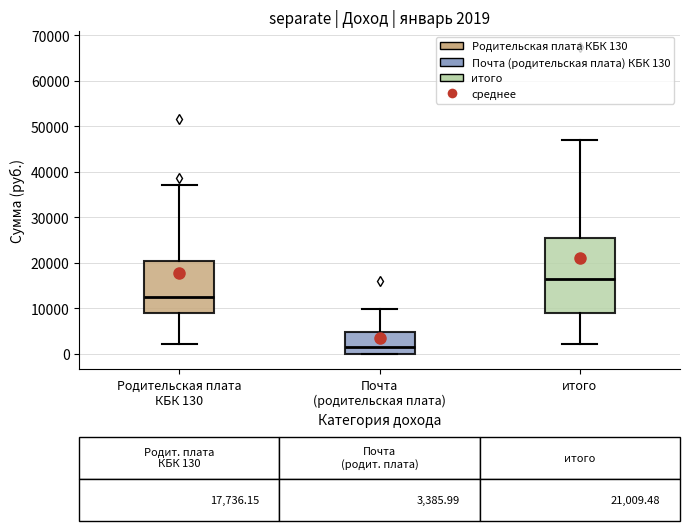

Which box is the tallest, from its lower edge to its upper edge?

итого